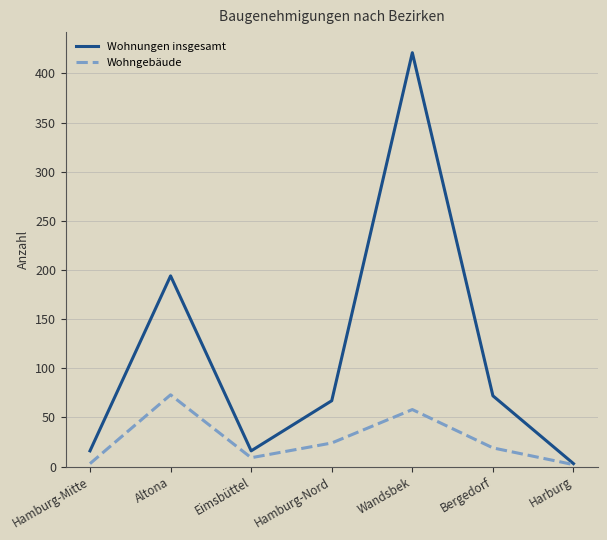

At which label is Wohngebäude closest to 37?

Hamburg-Nord